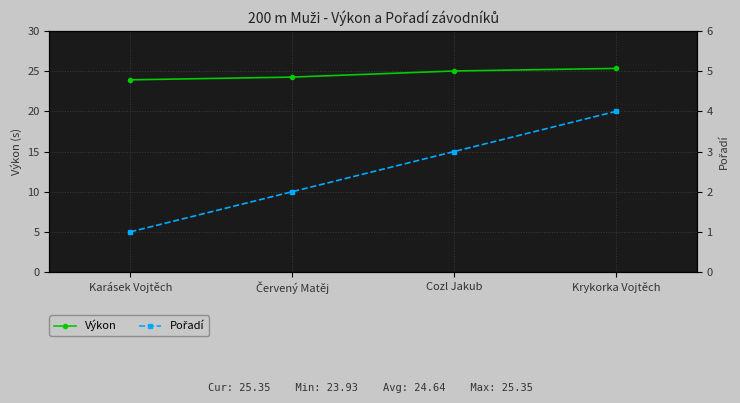

What is the difference between the maximum and second lowest values in the Pořadí series?

2.0